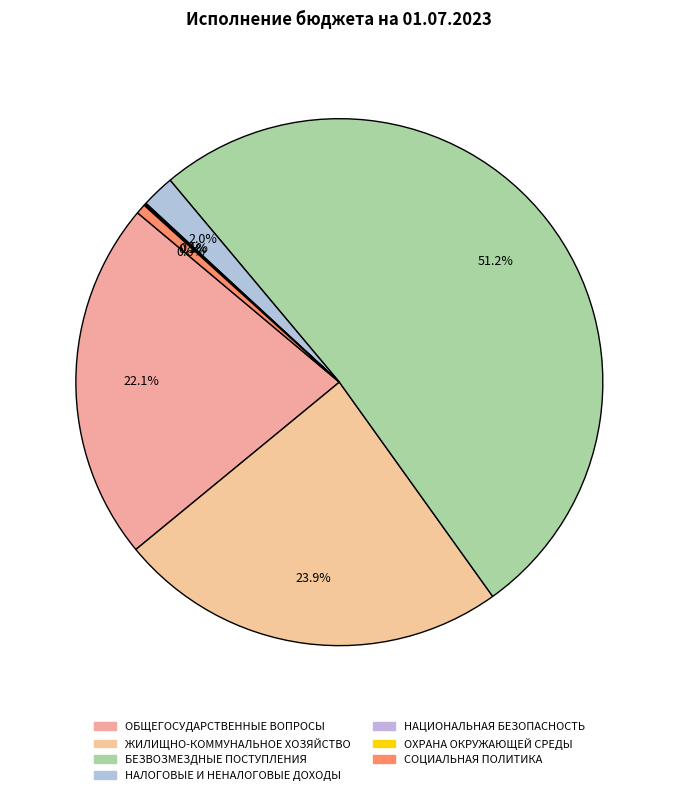

How many slices are in this pie chart?

7